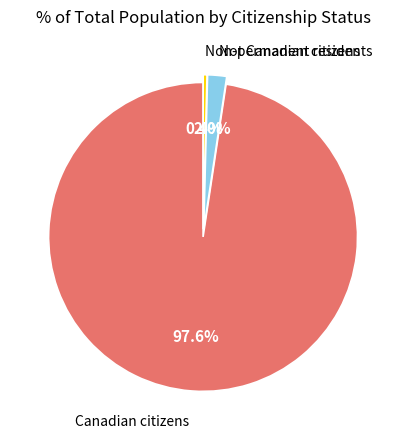

Does any single category account for the majority?

Yes